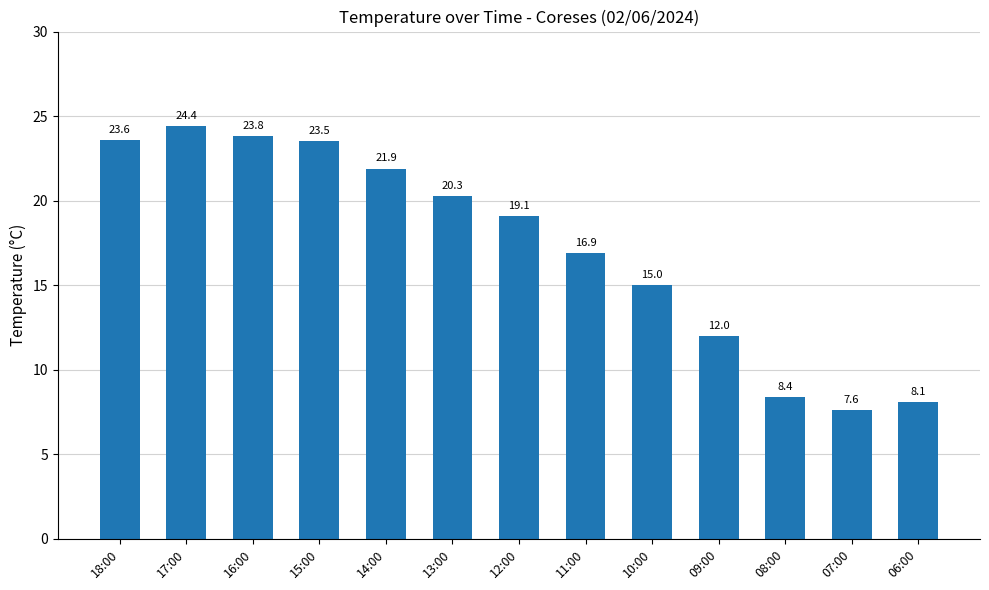

List the labels in order of value, largest first.

17:00, 16:00, 18:00, 15:00, 14:00, 13:00, 12:00, 11:00, 10:00, 09:00, 08:00, 06:00, 07:00